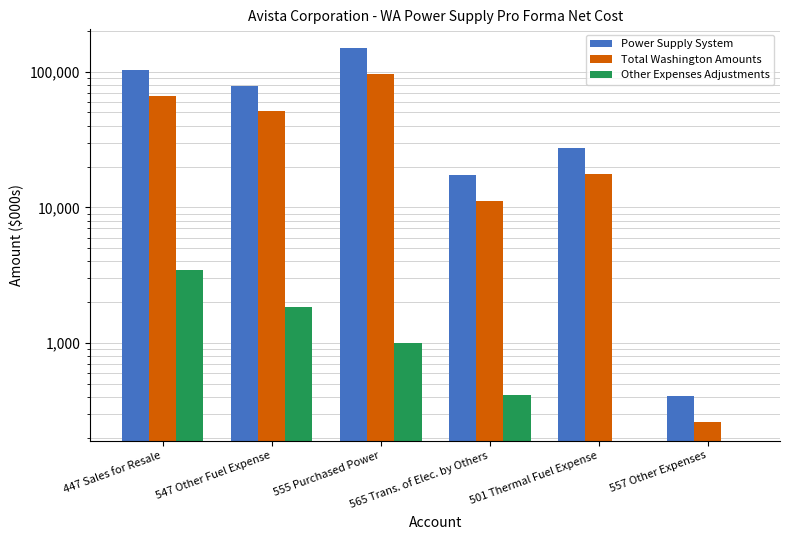

Rank the series by their average value, from highest to lowest.

Power Supply System, Total Washington Amounts, Other Expenses Adjustments